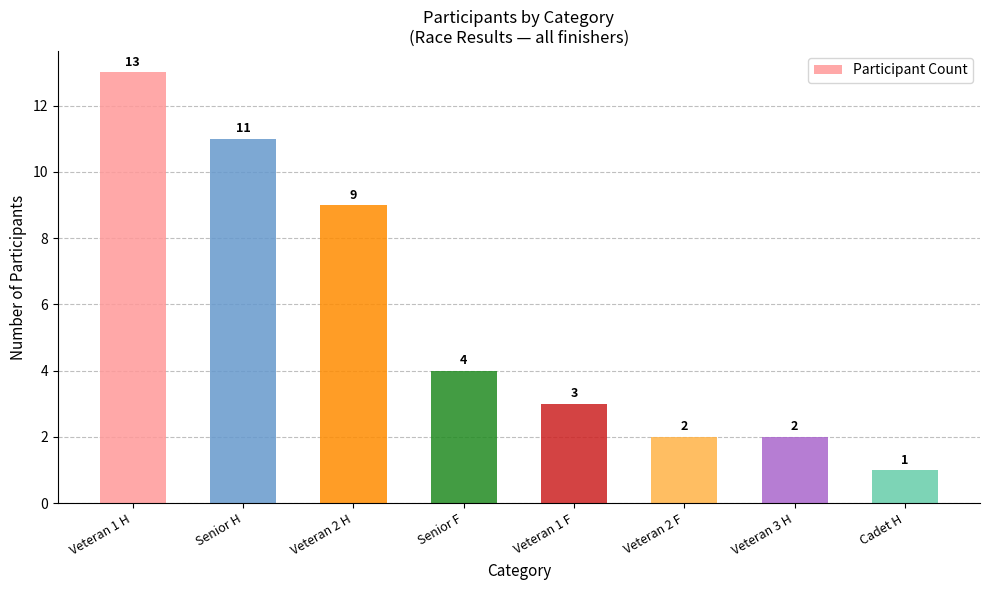

What is the change in value from Veteran 2 H to Senior F?

-5